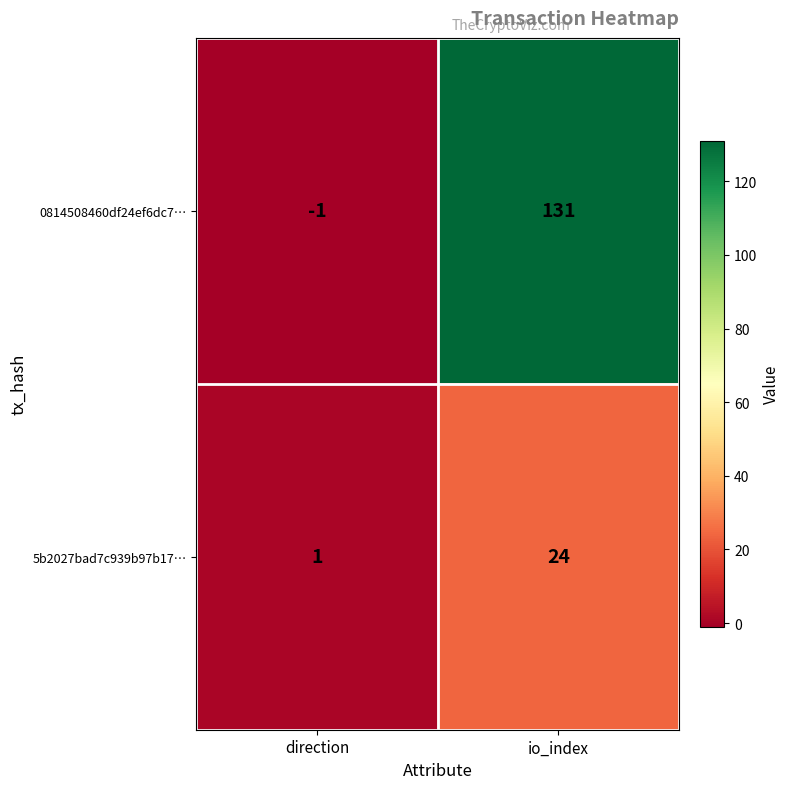

At which category is the sum across all series the highest?

io_index